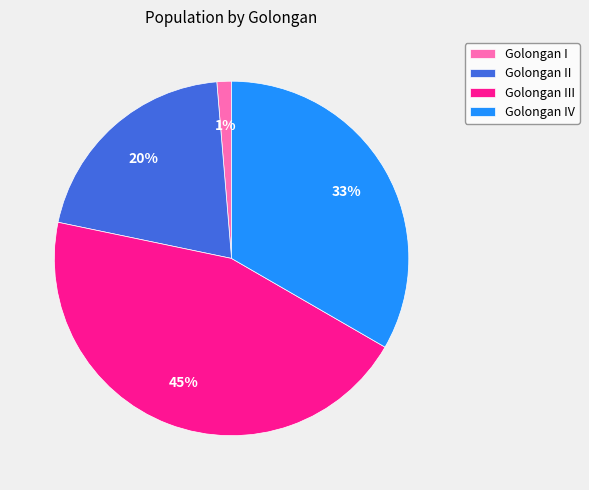

Does Golongan IV represent more than half of the total?

No